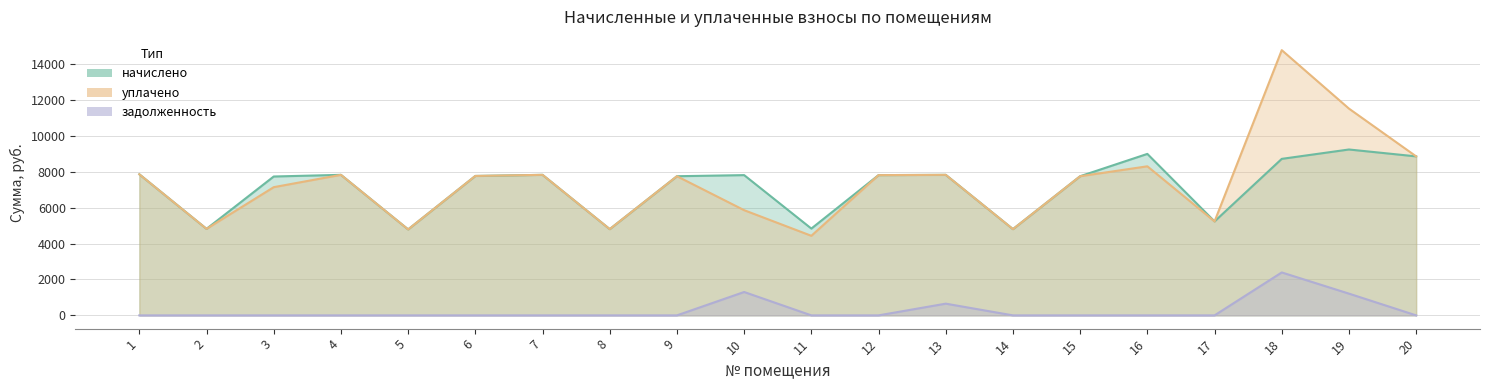

Reading right to left, what are all the values shown in this chart?

начислено: 8862.7	9246.7	8724.5	5237.8	9001.1	7756.8	4807.7	7833.6	7818.2	4838.4	7818.2	7756.8	4807.7	7833.6	7772.2	4792.3	7833.6	7741.4	4822.9	7864.3
уплачено: 8862.7	11525.5	14784.5	5237.8	8309.6	7756.8	4807.7	7833.6	7818.2	4435.2	5863.7	7756.8	4807.7	7833.6	7772.2	4792.3	7833.6	7146.7	4822.9	7864.3
задолженность: 0.0	1211.8	2392.8	0.0	0.0	0.0	0.0	652.8	0.0	0.0	1303.0	0.0	0.0	0.0	0.0	0.0	0.0	0.0	0.0	0.0